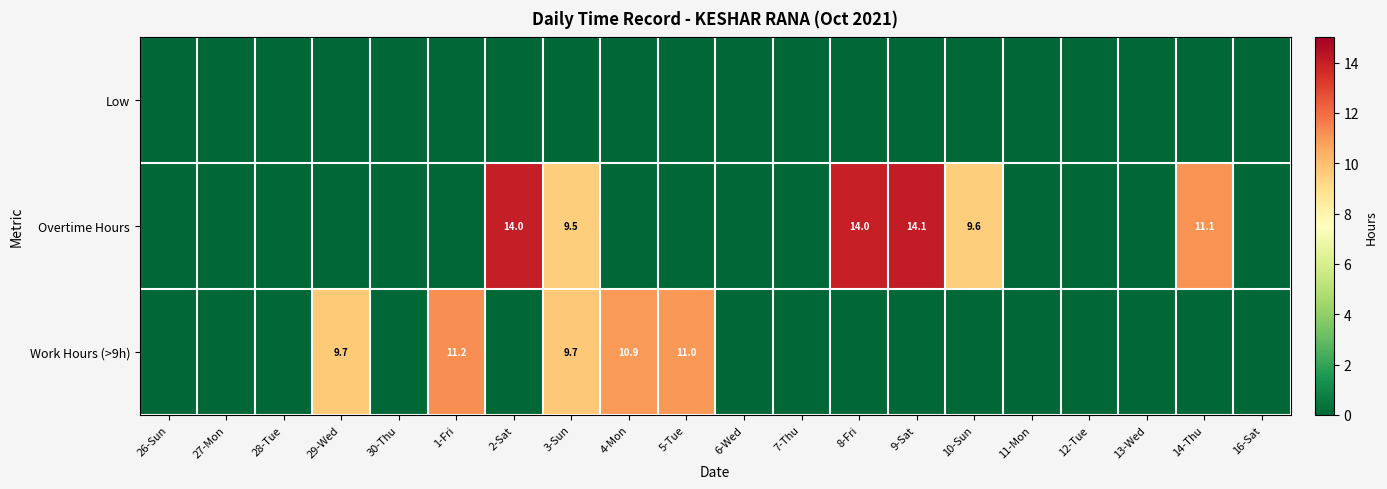

Which has a higher value, 4-Mon or 3-Sun?

4-Mon